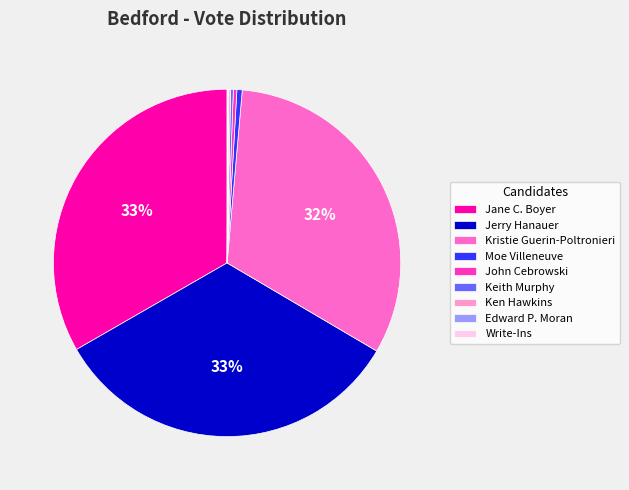

Does any single category account for the majority?

No